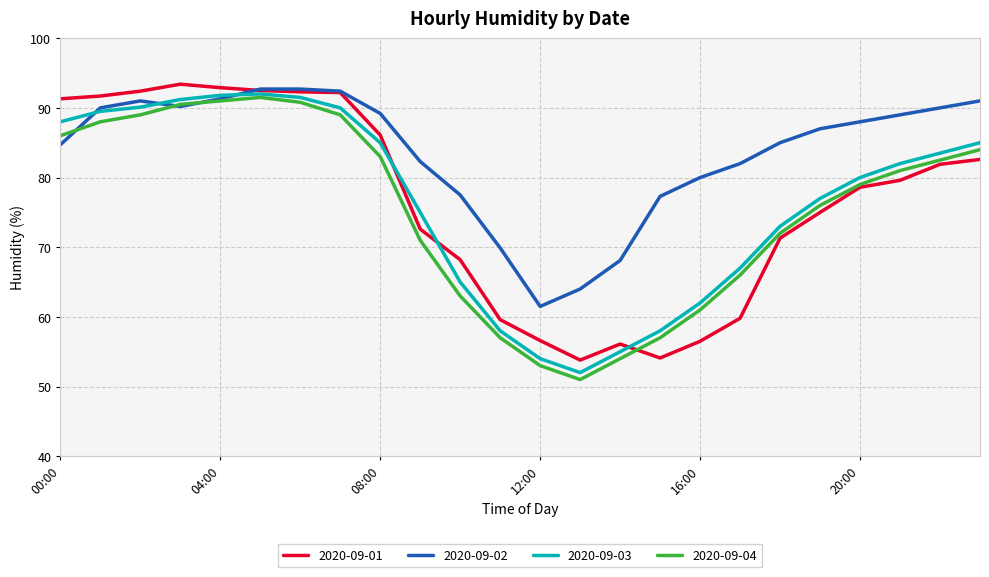

Which series has the largest total across all categories?

2020-09-02